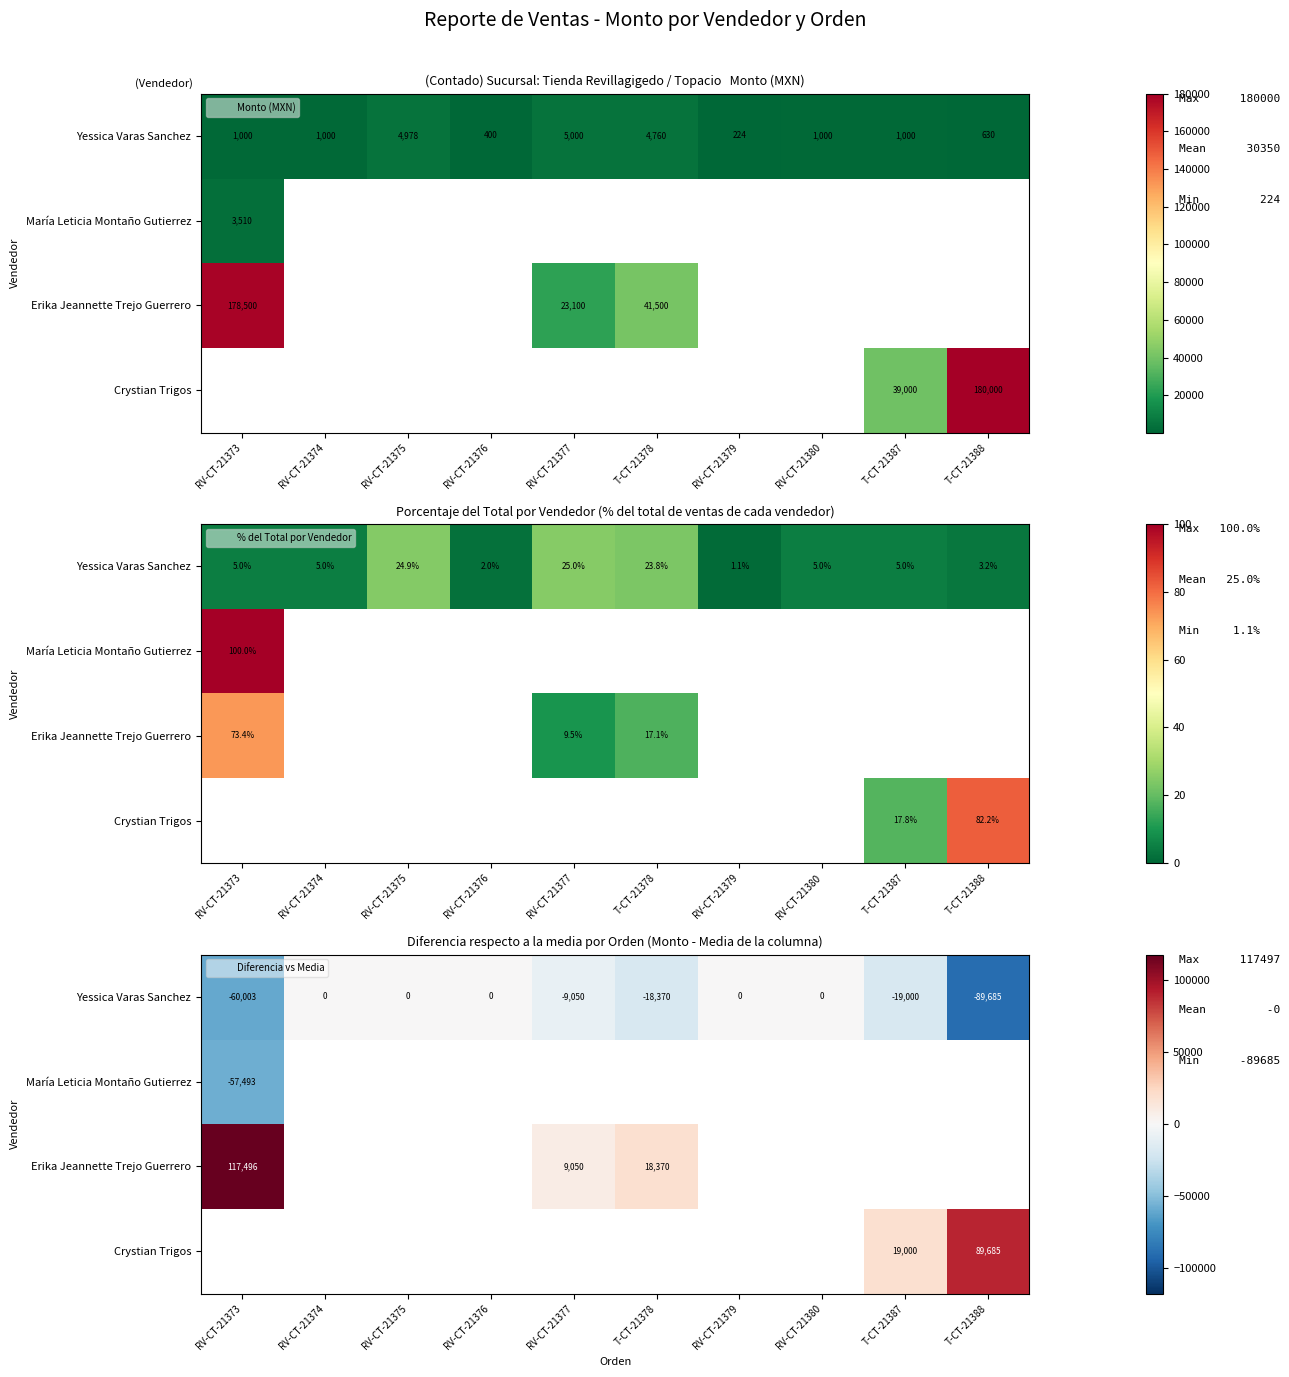

Where is María Leticia Montaño Gutierrez nearest to the value -57493?

RV-CT-21373